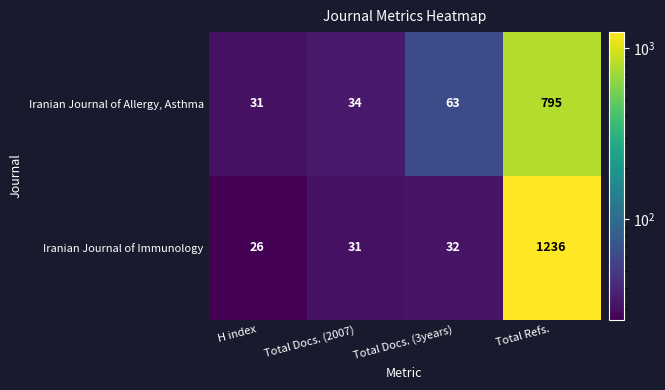

At H index, list the series in order from largest to smallest.

Iranian Journal of Allergy, Asthma, Iranian Journal of Immunology